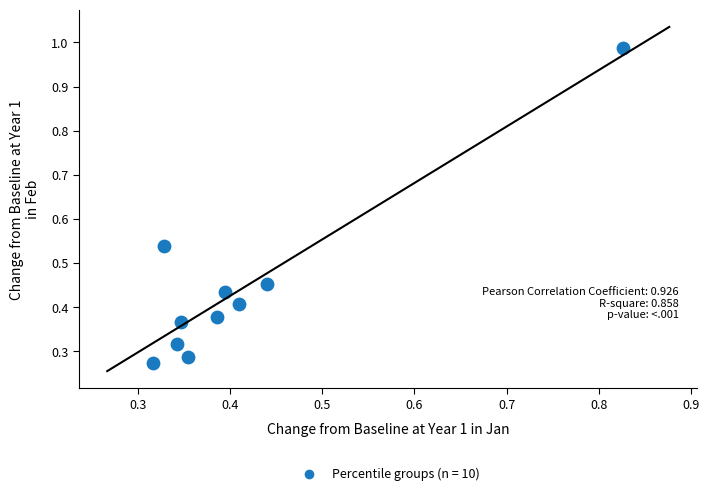

What is the range of Y values (max minus min)?

0.7